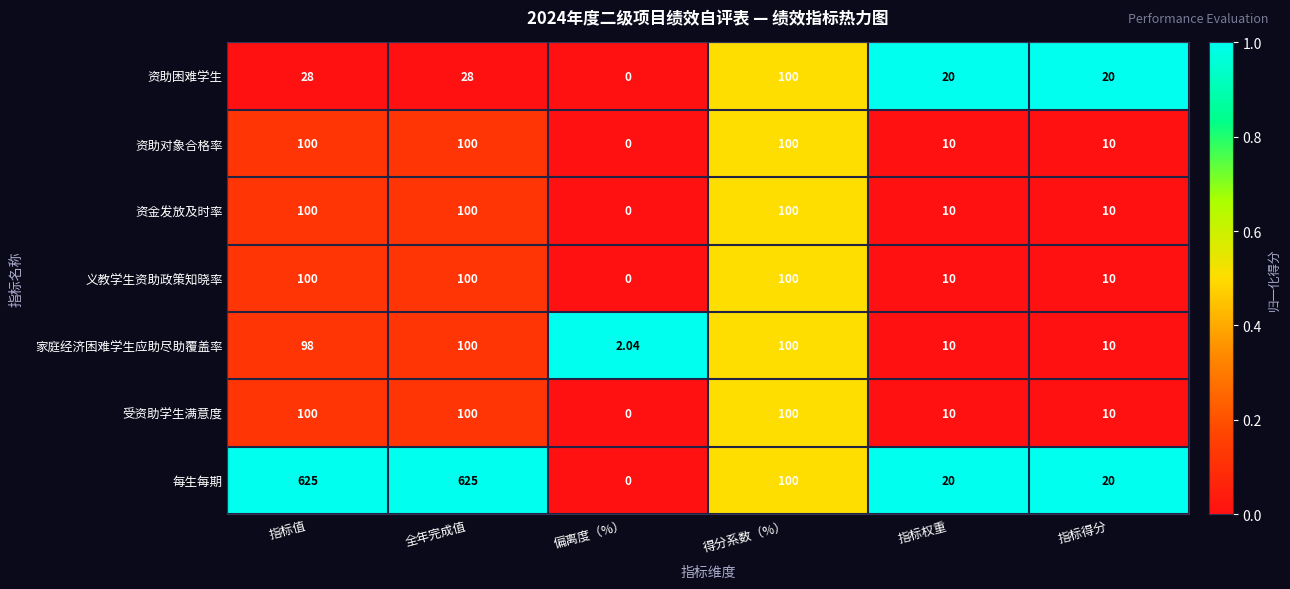

At which category is the sum across all series the highest?

全年完成值